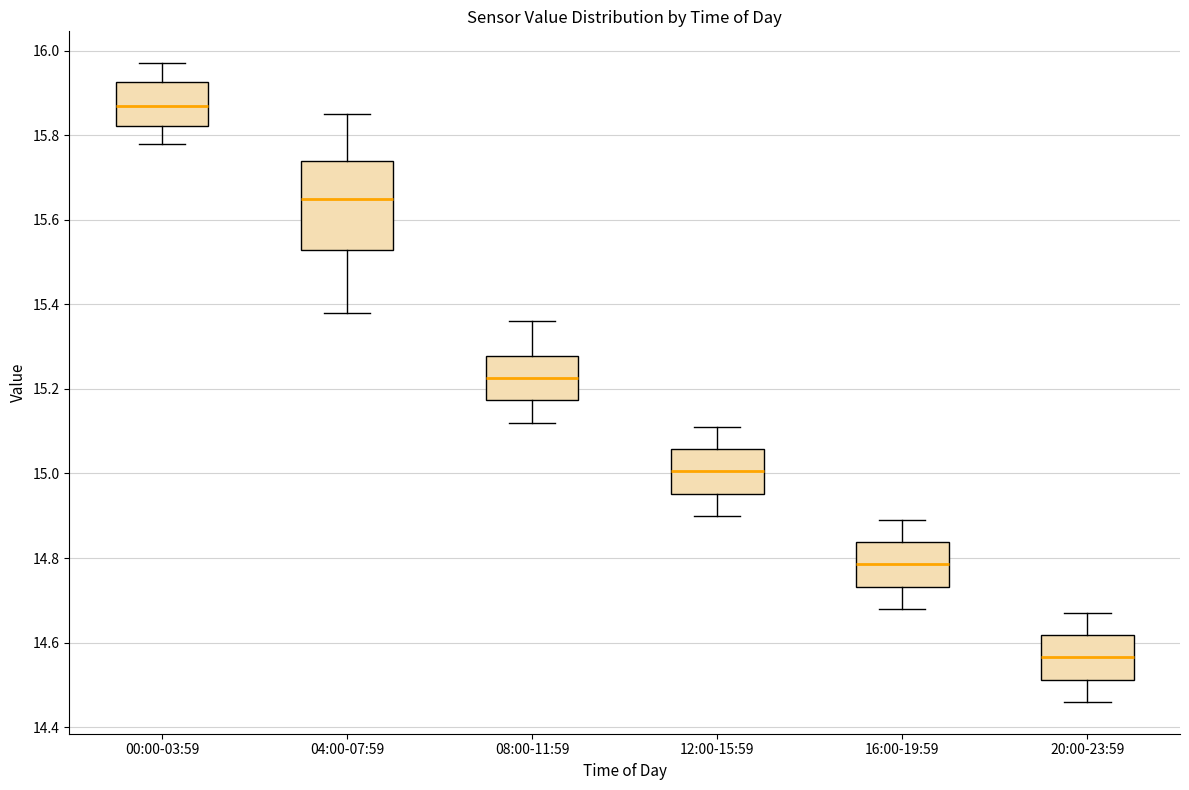

Reading left to right, read every box against the y-axis: the position of its median line, the range the box covers, and the ends of its whiskers. The values are not printed on the chart, so give them approximately, as read against the axis.

00:00-03:59: median 15.88, box 15.82 to 15.92, whiskers 15.78 to 15.98
04:00-07:59: median 15.66, box 15.52 to 15.74, whiskers 15.38 to 15.86
08:00-11:59: median 15.22, box 15.18 to 15.28, whiskers 15.12 to 15.36
12:00-15:59: median 15.00, box 14.96 to 15.06, whiskers 14.90 to 15.12
16:00-19:59: median 14.78, box 14.74 to 14.84, whiskers 14.68 to 14.90
20:00-23:59: median 14.56, box 14.52 to 14.62, whiskers 14.46 to 14.68